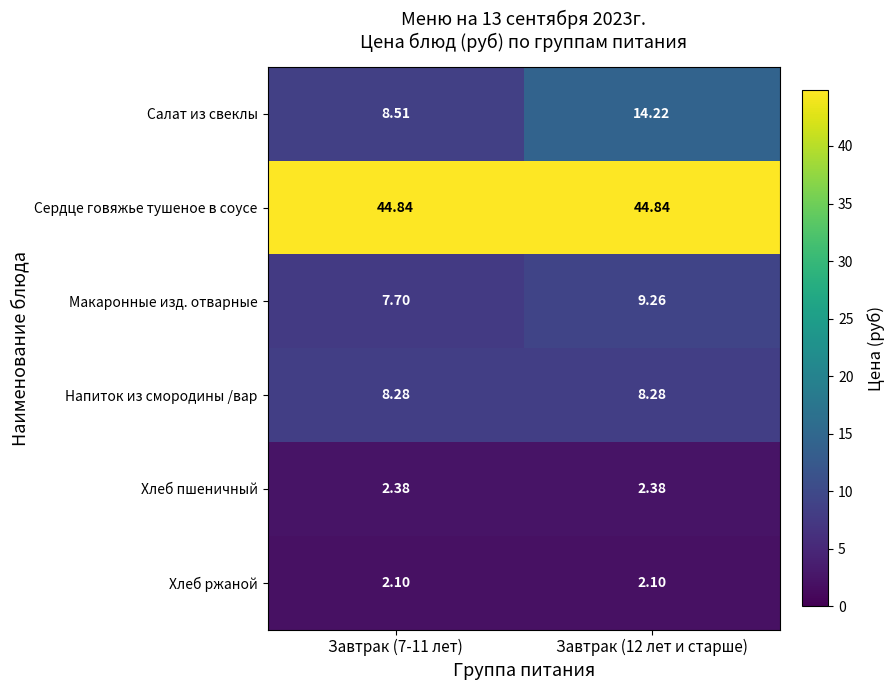

Which series has the largest range (max minus min)?

Салат из свеклы